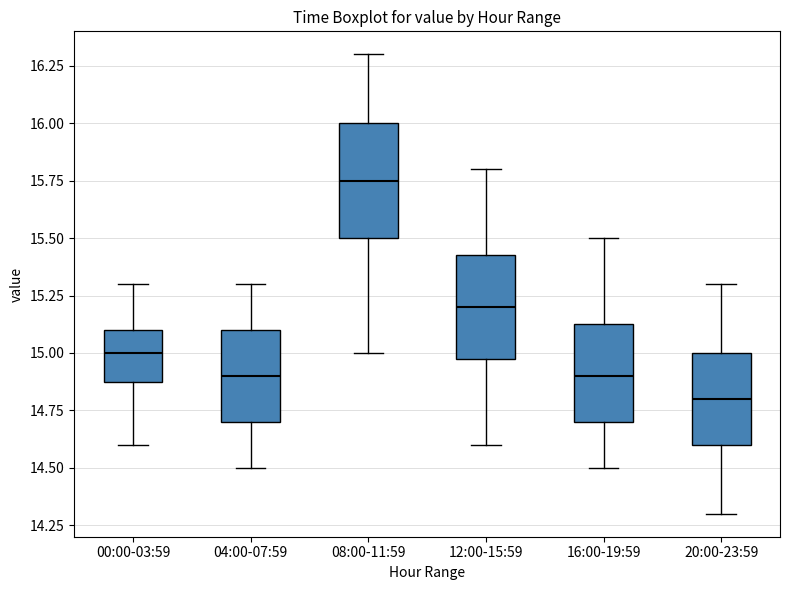

Which box's median line is the highest?

08:00-11:59